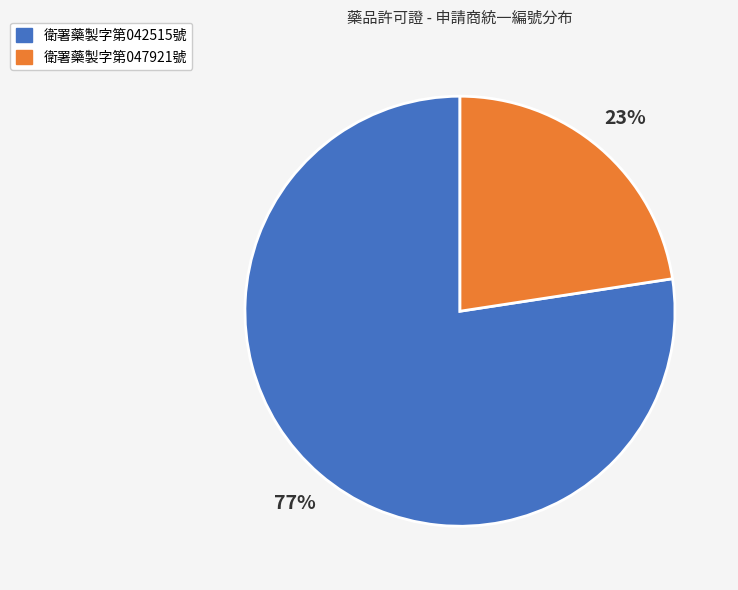

To the nearest percent, what is the combined percentage of 衛署藥製字第047921號 and 衛署藥製字第042515號?

100%